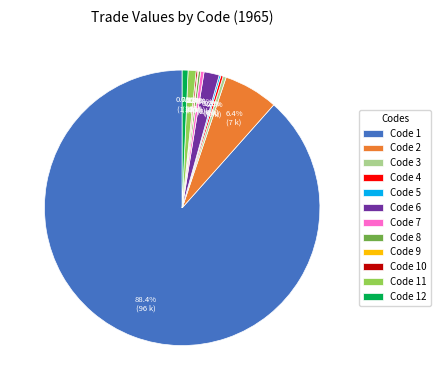

What portion of the pie excludes Code 11?

99.1%